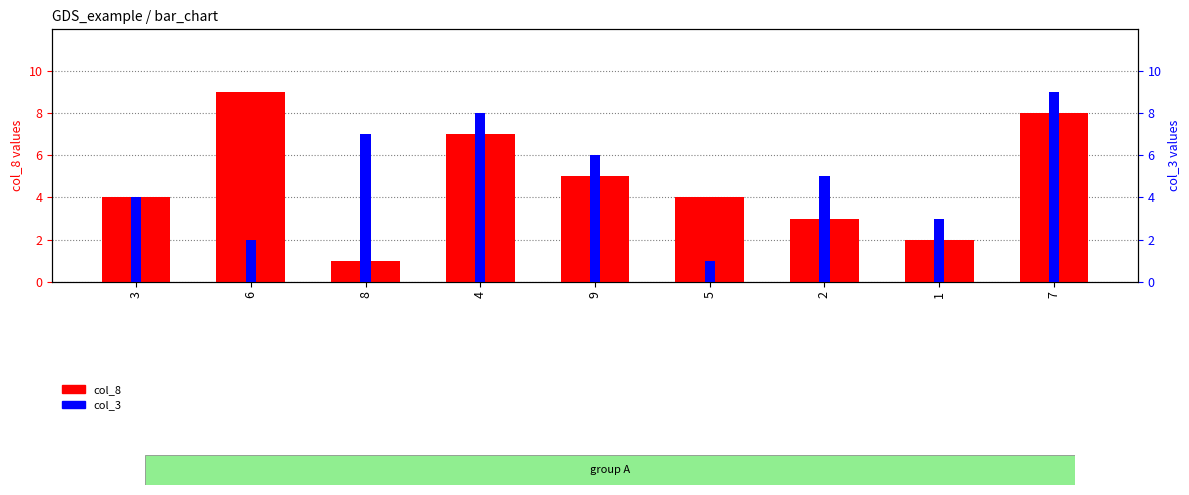

What is the difference between the col_8 values at 9 and 7?

3